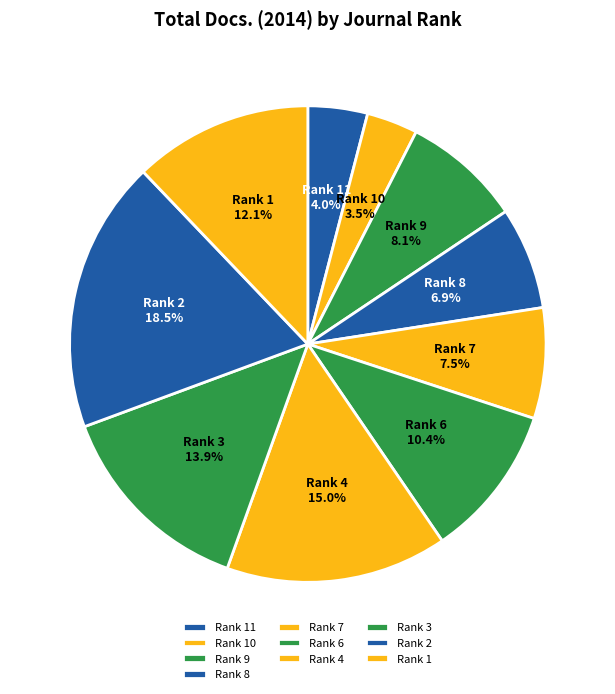

Which has a higher value, Rank 7 or Rank 9?

Rank 9